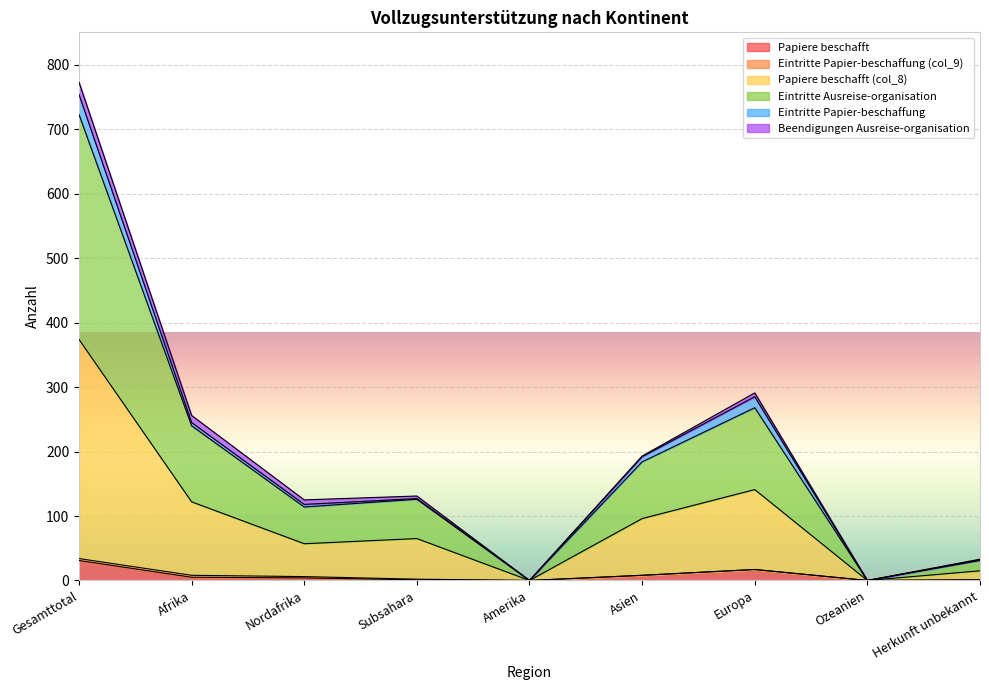

What is the difference between the Papiere beschafft values at Afrika and Nordafrika?

1